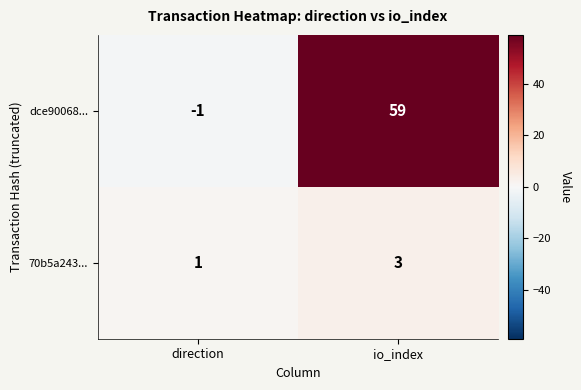

What is the sum of all dce90068... values?

58